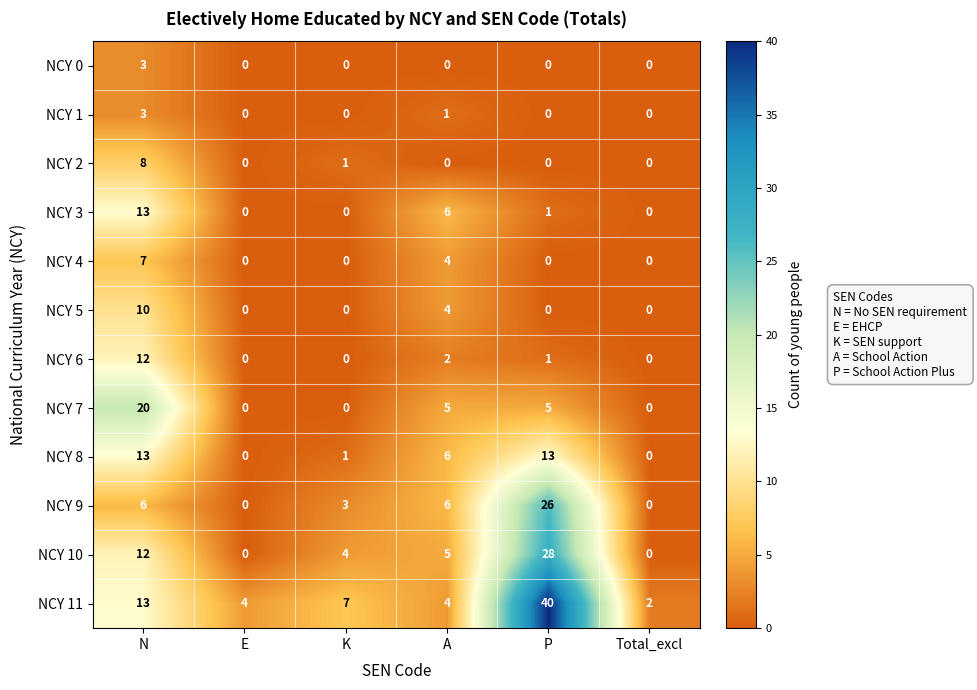

What is the difference between the second highest and minimum values in the NCY 4 series?

4